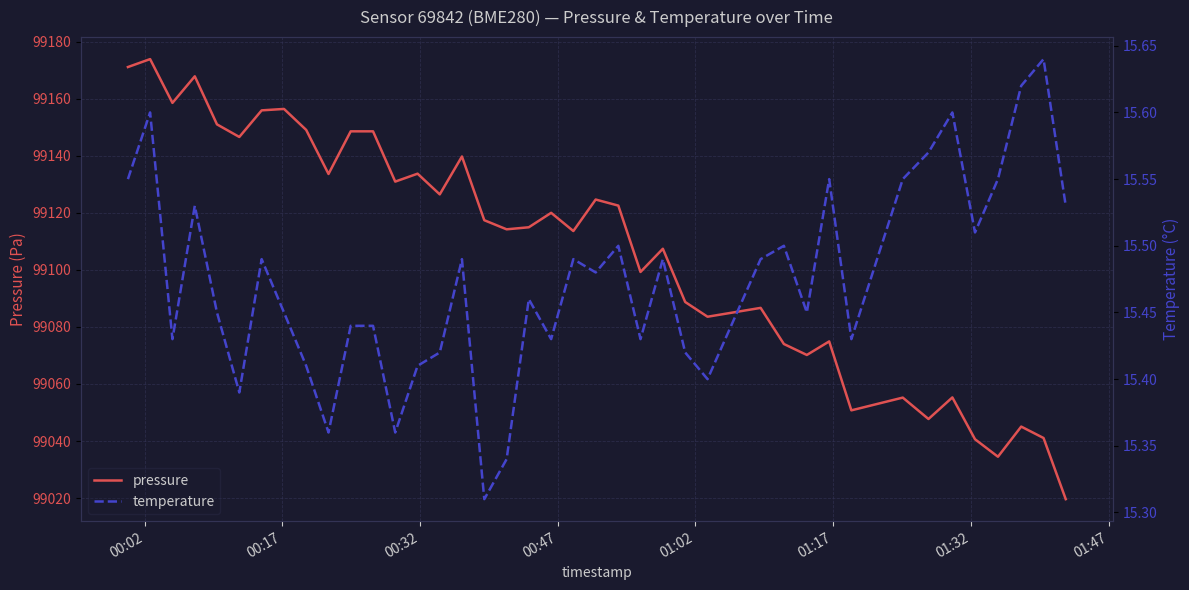

What is the greatest value displayed?

99173.8